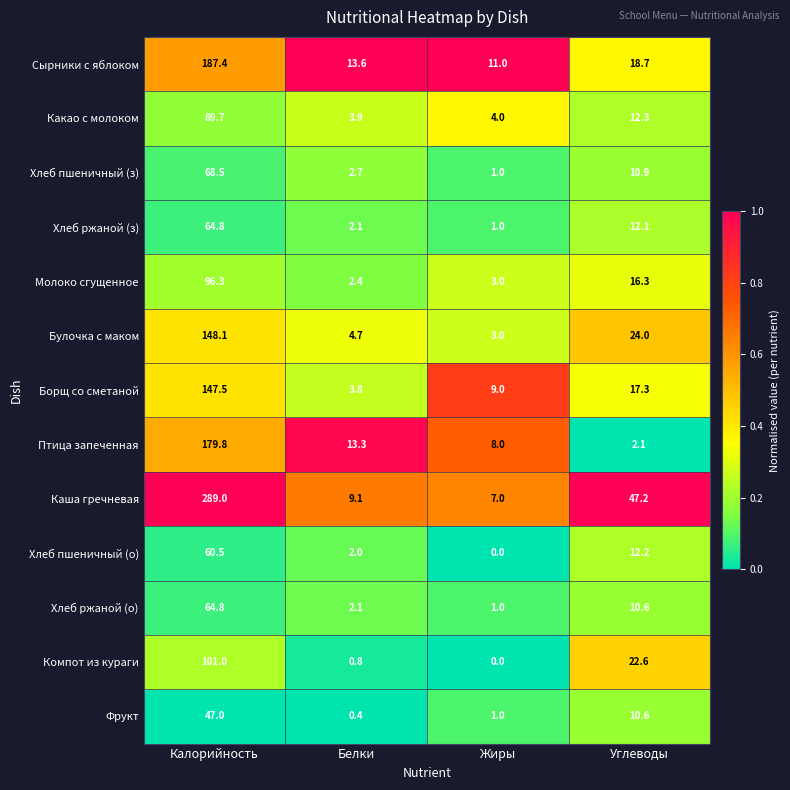

Where is Молоко сгущенное nearest to the value 49?

Углеводы